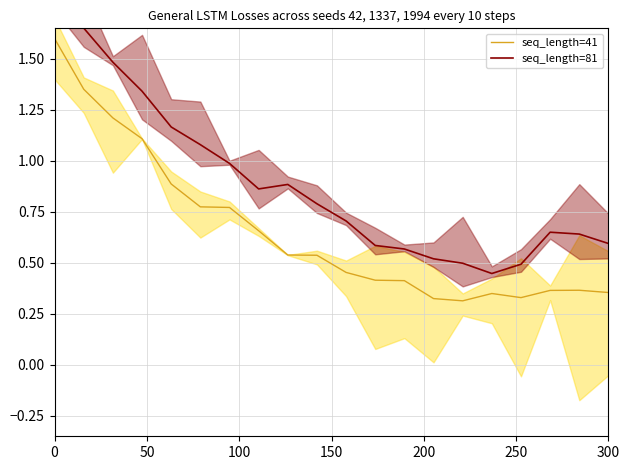

What are all the series names shown in the legend?

seq_length=41, seq_length=81